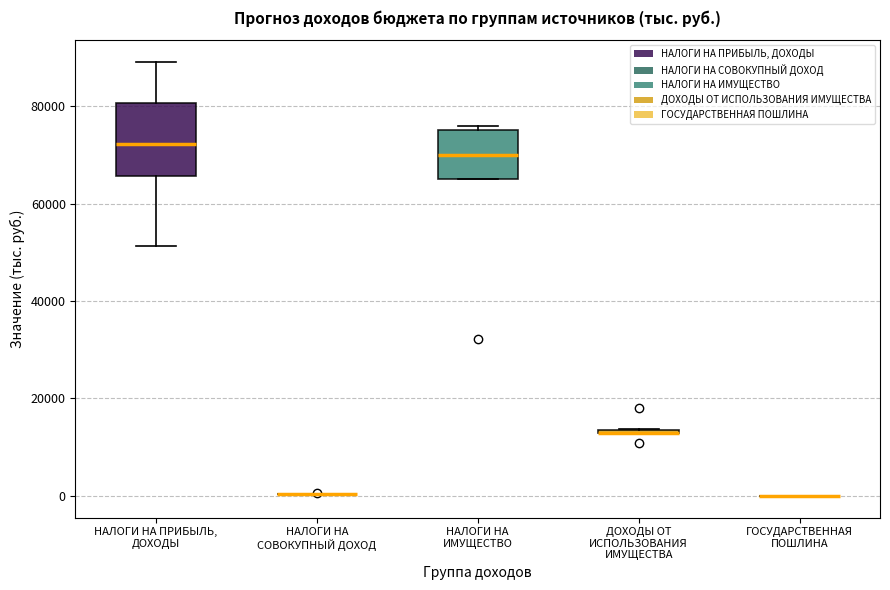

Where is the upper edge of the box for НАЛОГИ НА ИМУЩЕСТВО on the y-axis? The values are not printed on the chart, so give them approximately, as read against the axis.

76000